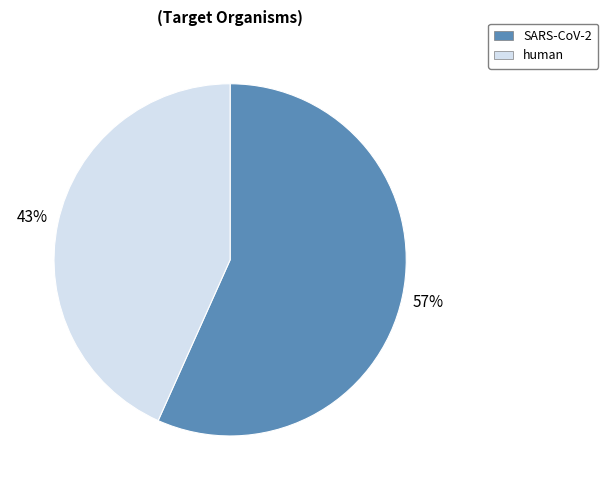

How many segments does this pie chart have?

2